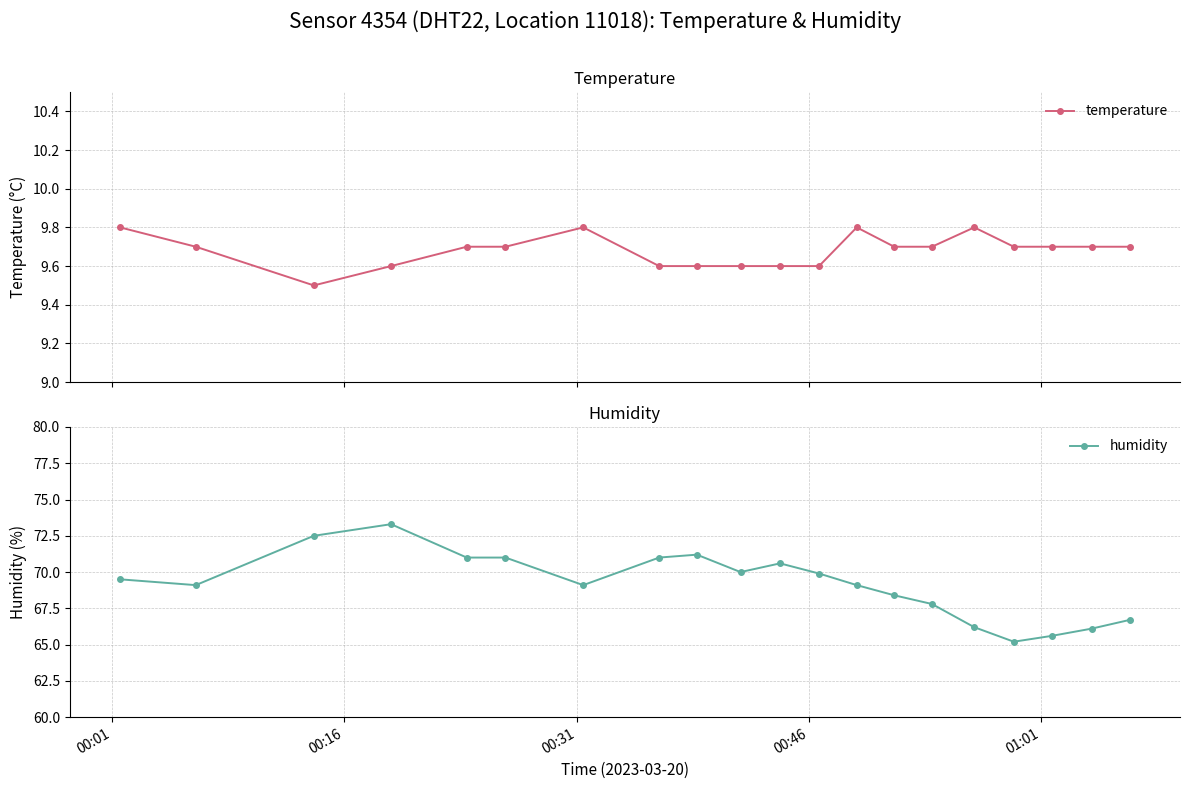

How many categories are shown in the chart?

20